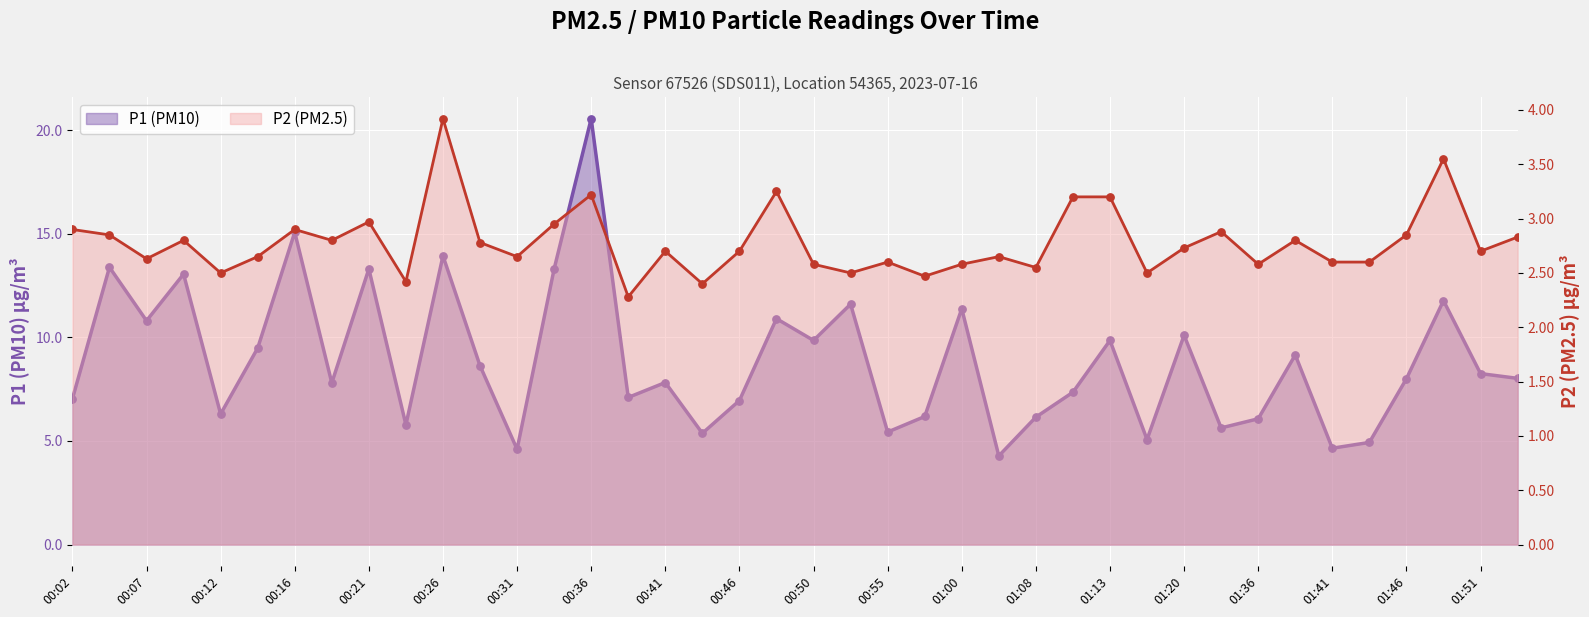

Which series has the largest Y range (max minus min)?

P1